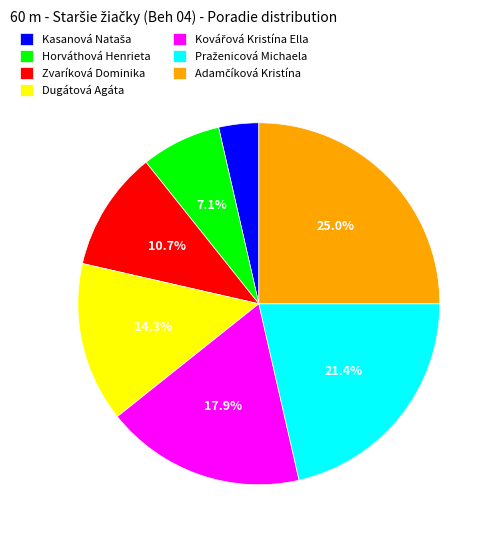

What is the ratio of the value at Zvaríková Dominika to the value at Horváthová Henrieta?

1.5